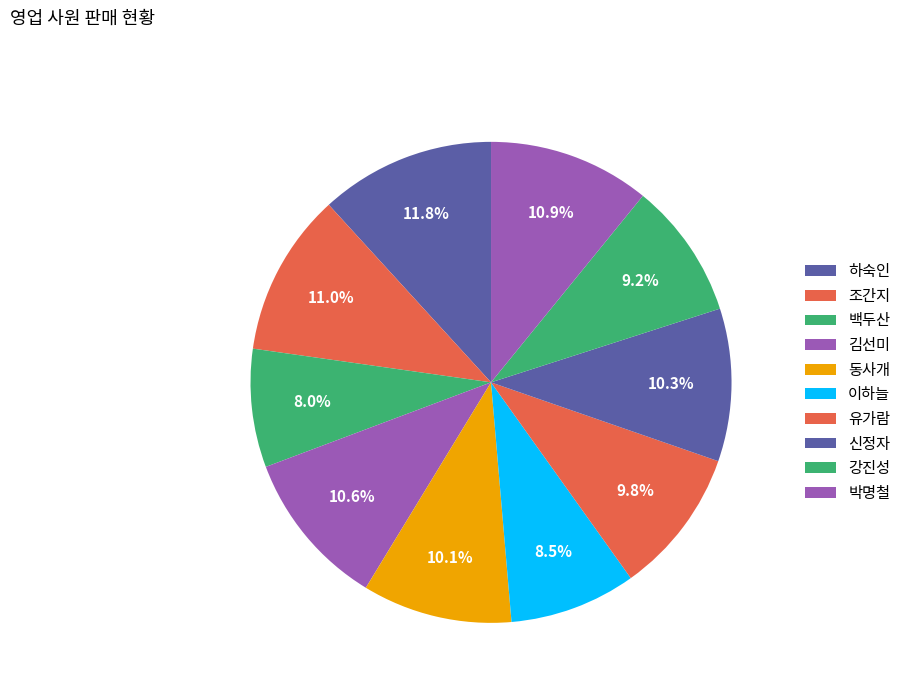

To the nearest percent, what percentage of the pie is 신정자?

10%